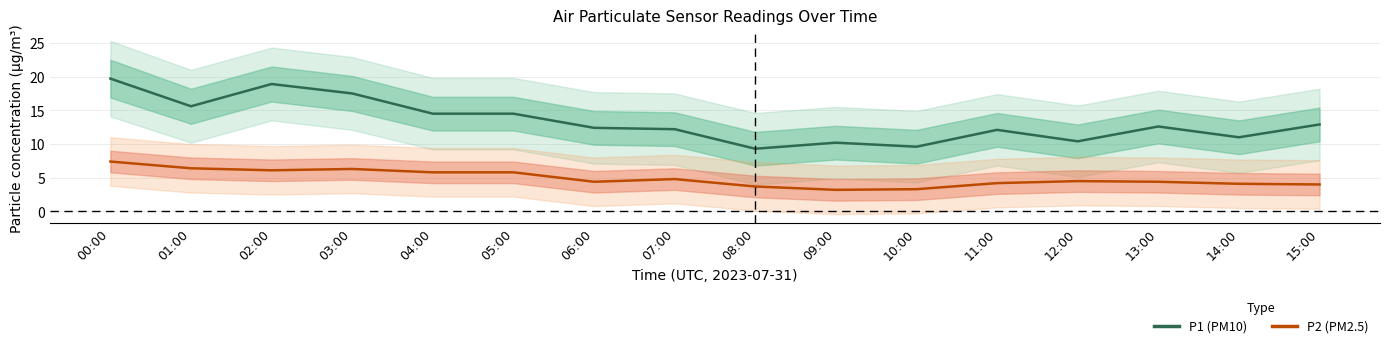

Reading left to right, what are all the values shown in this chart?

P1 (PM10): 19.7	15.6	18.9	17.5	14.5	14.5	12.4	12.2	9.3	10.2	9.6	12.1	10.4	12.6	11.0	12.9
P2 (PM2.5): 7.4	6.4	6.1	6.3	5.8	5.8	4.4	4.8	3.7	3.2	3.3	4.2	4.5	4.4	4.1	4.0